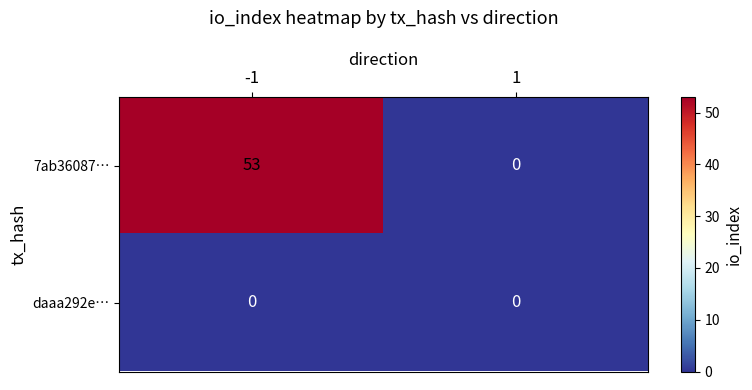

What is the difference between the highest and lowest values at -1?

53